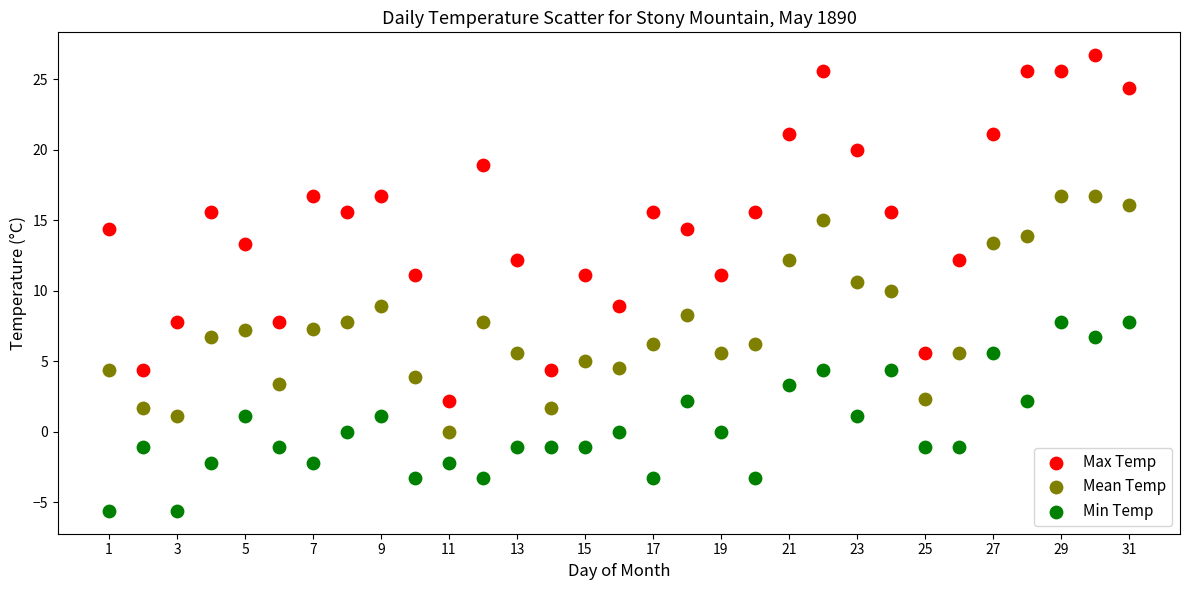

Which series has the widest spread of Y values?

Max Temp